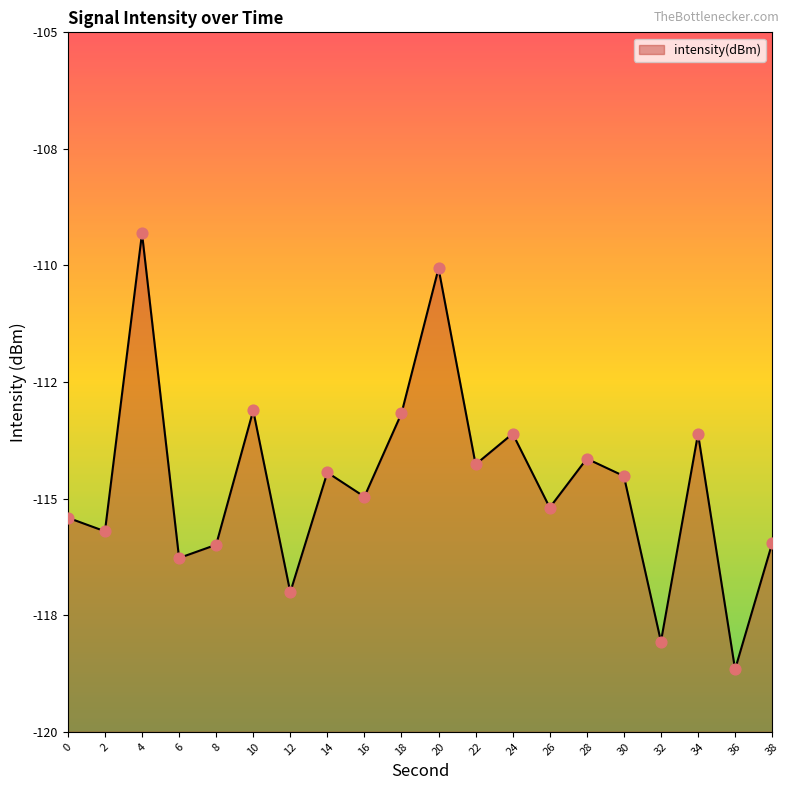

Between 32 and 36, which is larger?

32